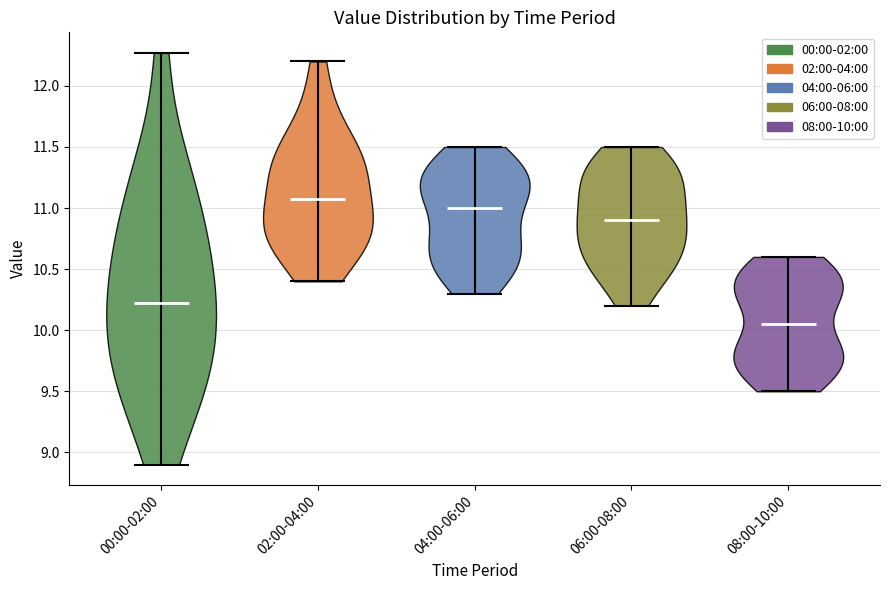

Reading left to right, read every violin against the y-axis: where its median line is, and the lowest and highest points it reaches. The values are not printed on the chart, so give them approximately, as read against the axis.

00:00-02:00: median line 10.25, lowest point 8.90, highest point 12.25
02:00-04:00: median line 11.10, lowest point 10.40, highest point 12.20
04:00-06:00: median line 11.00, lowest point 10.30, highest point 11.50
06:00-08:00: median line 10.90, lowest point 10.20, highest point 11.50
08:00-10:00: median line 10.05, lowest point 9.50, highest point 10.60